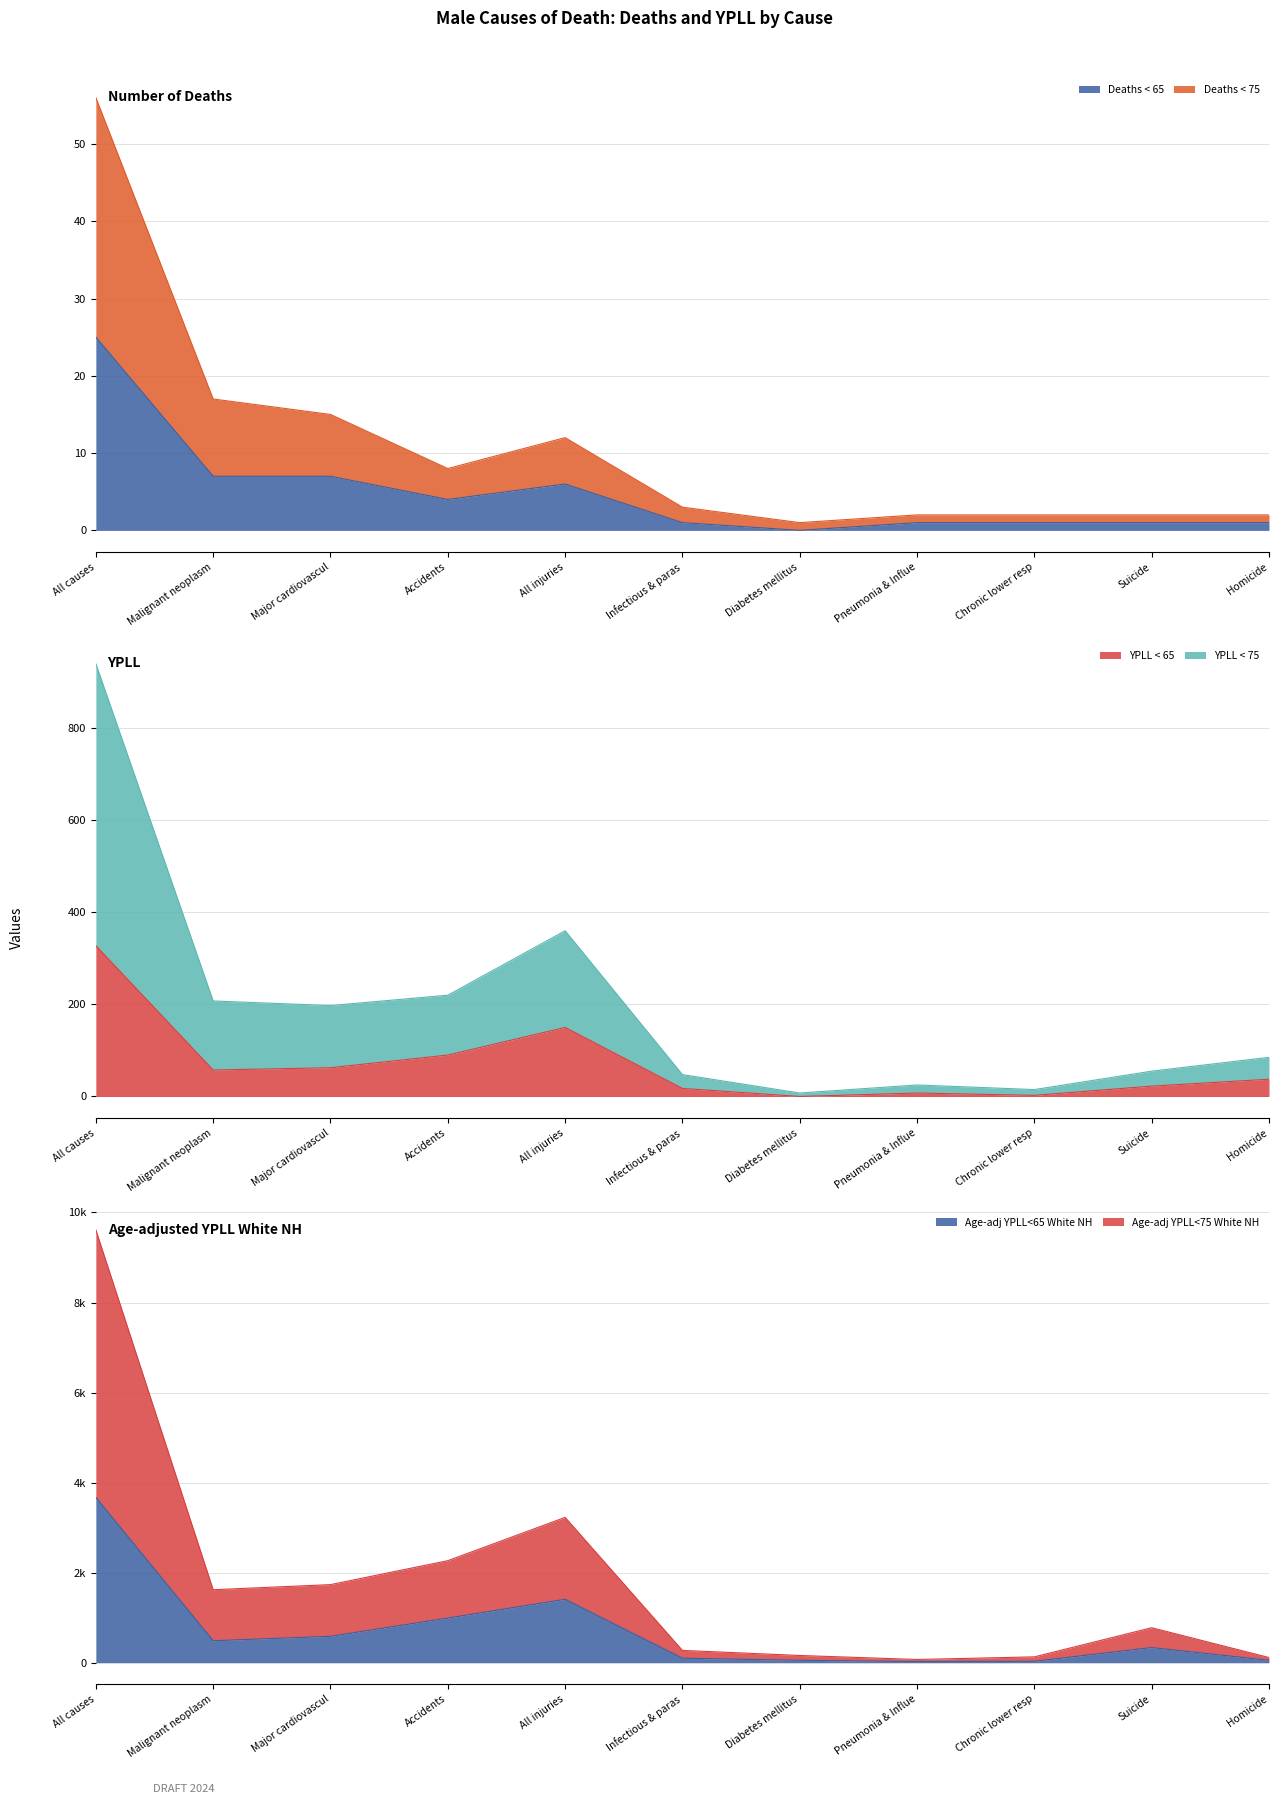

True or false: Age-adj YPLL<65 White NH and YPLL < 65 cross at least once.

False